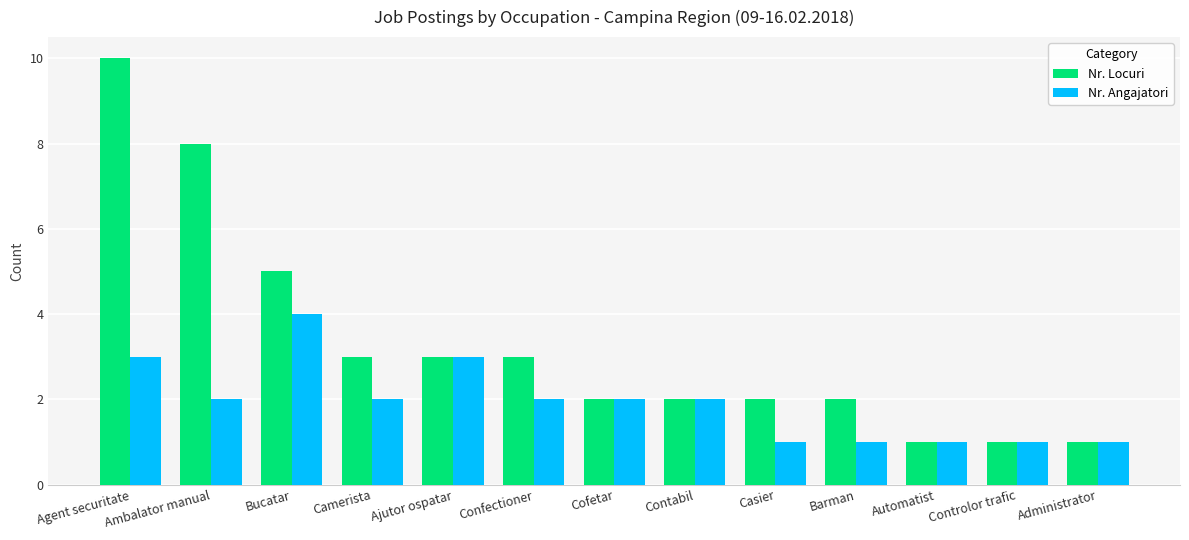

Does the chart contain any negative values?

No